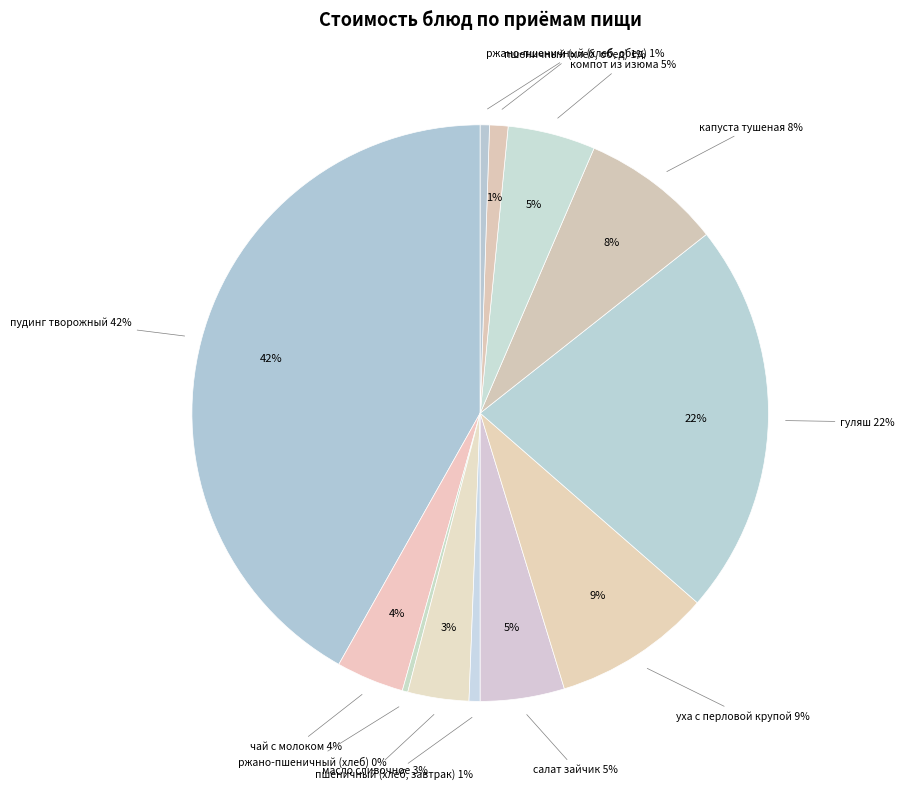

Does any single category account for the majority?

No